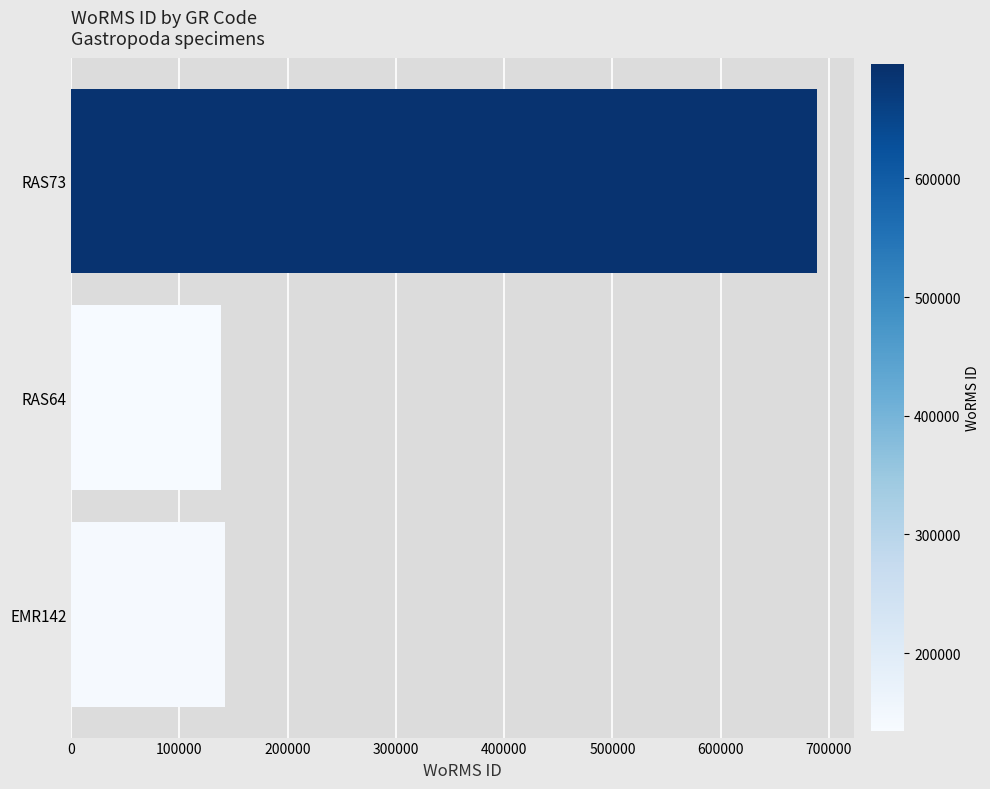

Reading bottom to top, what are all the values shown in this chart?

EMR142=141790	RAS64=138590	RAS73=689176